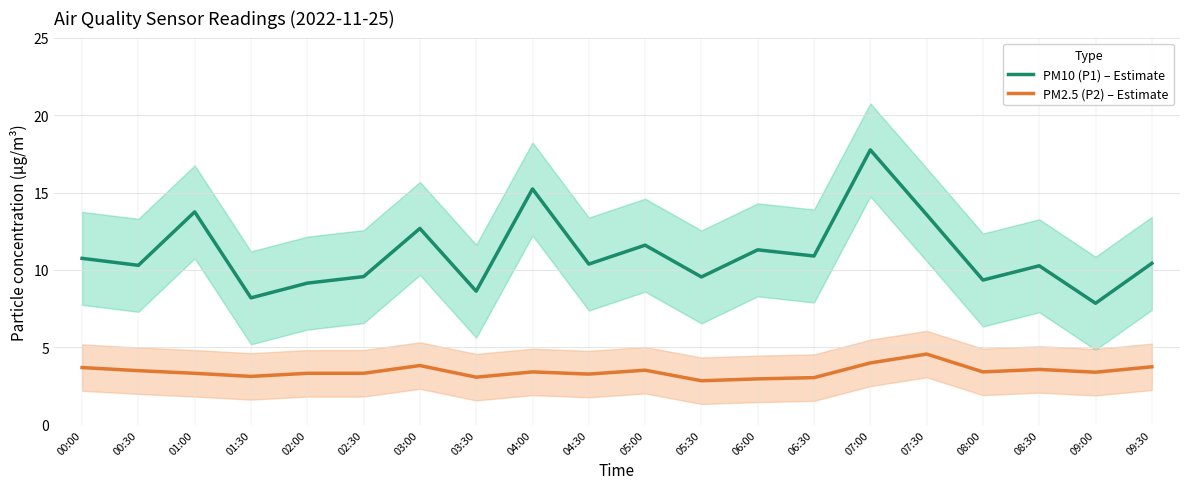

Reading left to right, extract all data points from this chart.

PM10 (P1) – Estimate: 00:00=10.8	00:30=10.3	01:00=13.8	01:30=8.2	02:00=9.2	02:30=9.6	03:00=12.7	03:30=8.6	04:00=15.2	04:30=10.4	05:00=11.6	05:30=9.6	06:00=11.3	06:30=10.9	07:00=17.8	07:30=13.6	08:00=9.3	08:30=10.3	09:00=7.8	09:30=10.4
PM2.5 (P2) – Estimate: 00:00=3.7	00:30=3.5	01:00=3.3	01:30=3.1	02:00=3.3	02:30=3.3	03:00=3.8	03:30=3.1	04:00=3.4	04:30=3.3	05:00=3.5	05:30=2.9	06:00=3.0	06:30=3.0	07:00=4.0	07:30=4.6	08:00=3.4	08:30=3.6	09:00=3.4	09:30=3.8